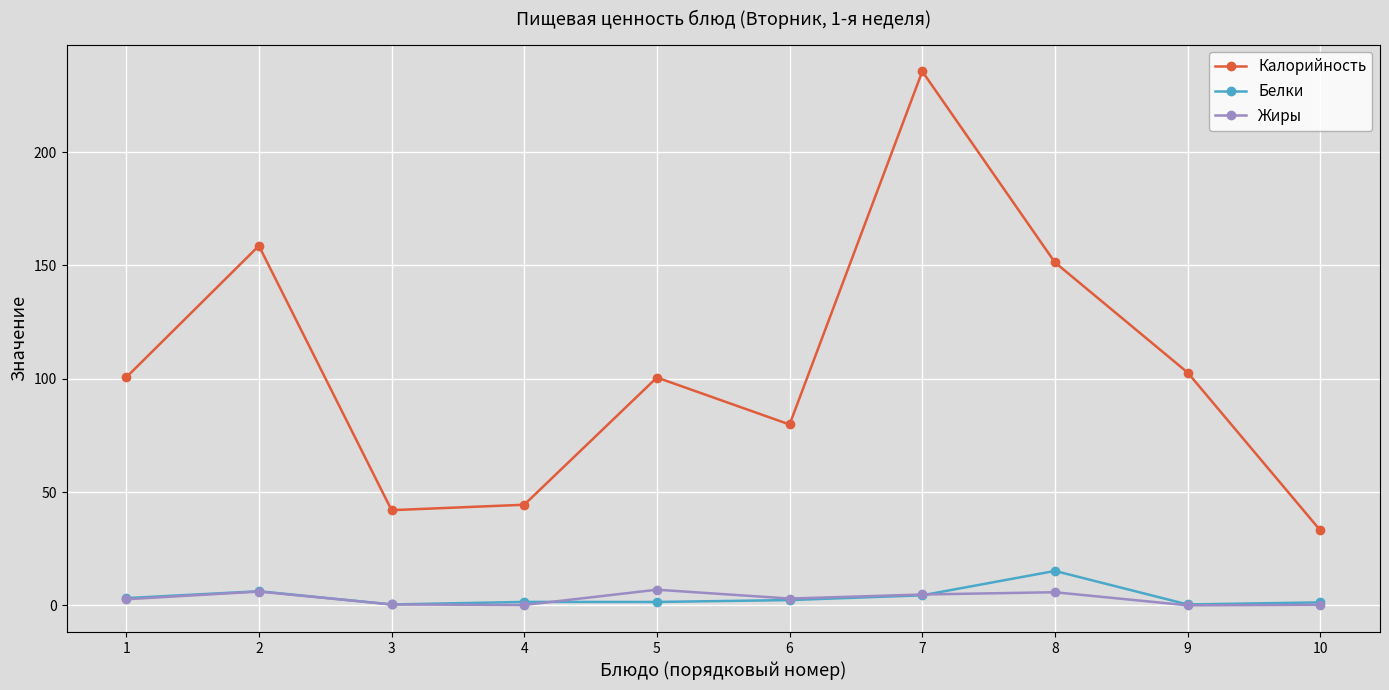

Does the chart have visible grid lines?

Yes